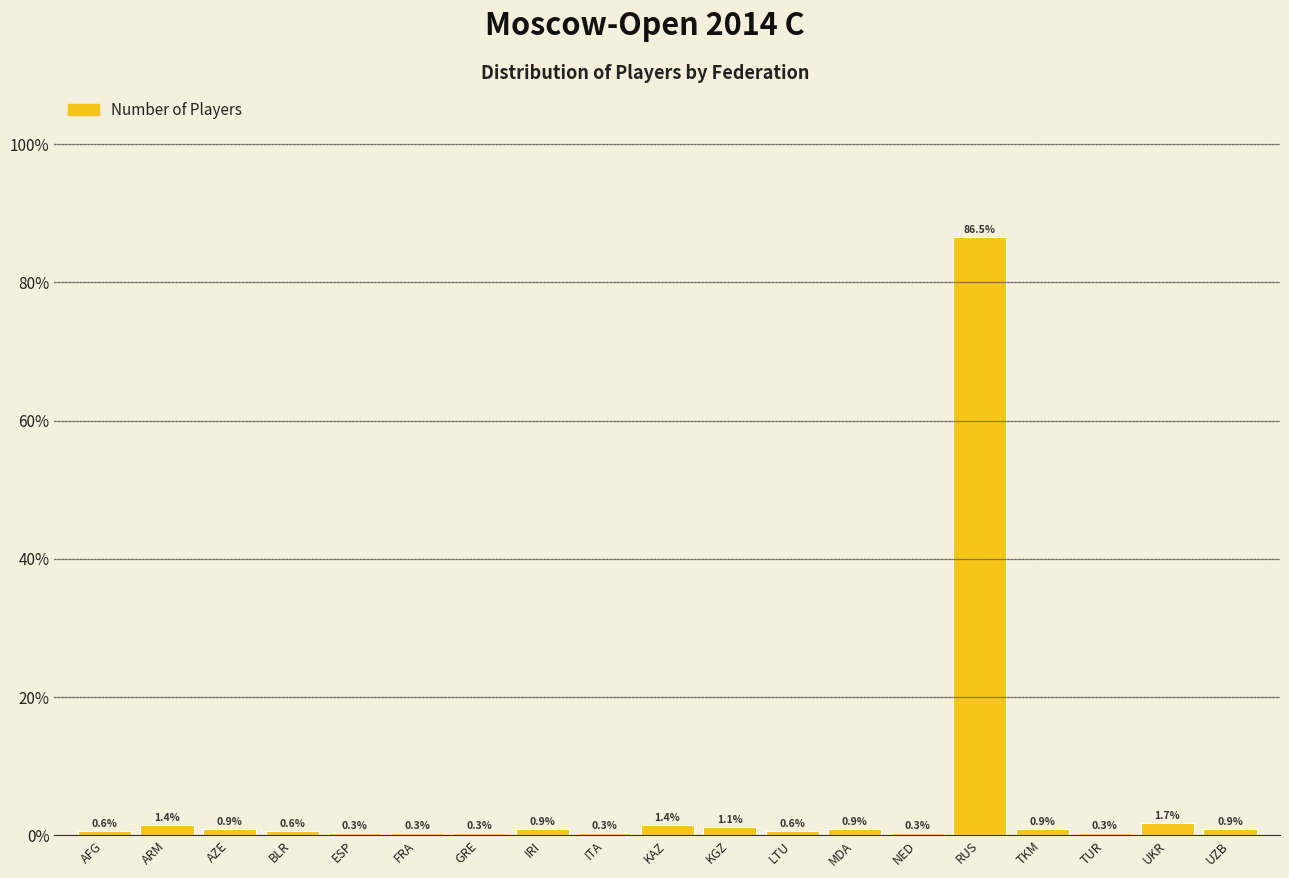

Reading right to left, transcribe all the data shown in this chart.

UZB=0.9	UKR=1.7	TUR=0.3	TKM=0.9	RUS=86.5	NED=0.3	MDA=0.9	LTU=0.6	KGZ=1.1	KAZ=1.4	ITA=0.3	IRI=0.9	GRE=0.3	FRA=0.3	ESP=0.3	BLR=0.6	AZE=0.9	ARM=1.4	AFG=0.6